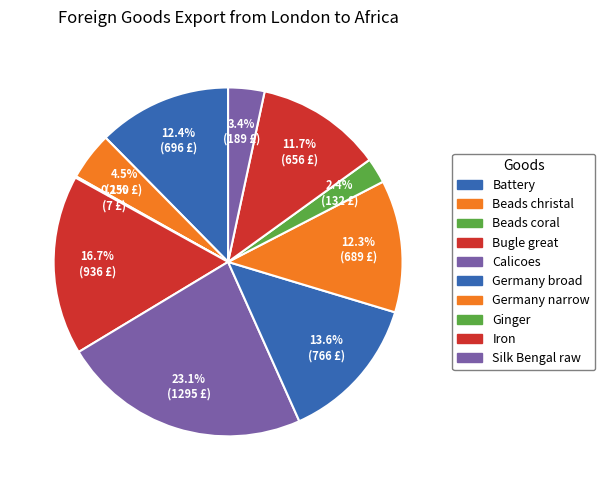

Is it true that Ginger is 12% of the pie?

False